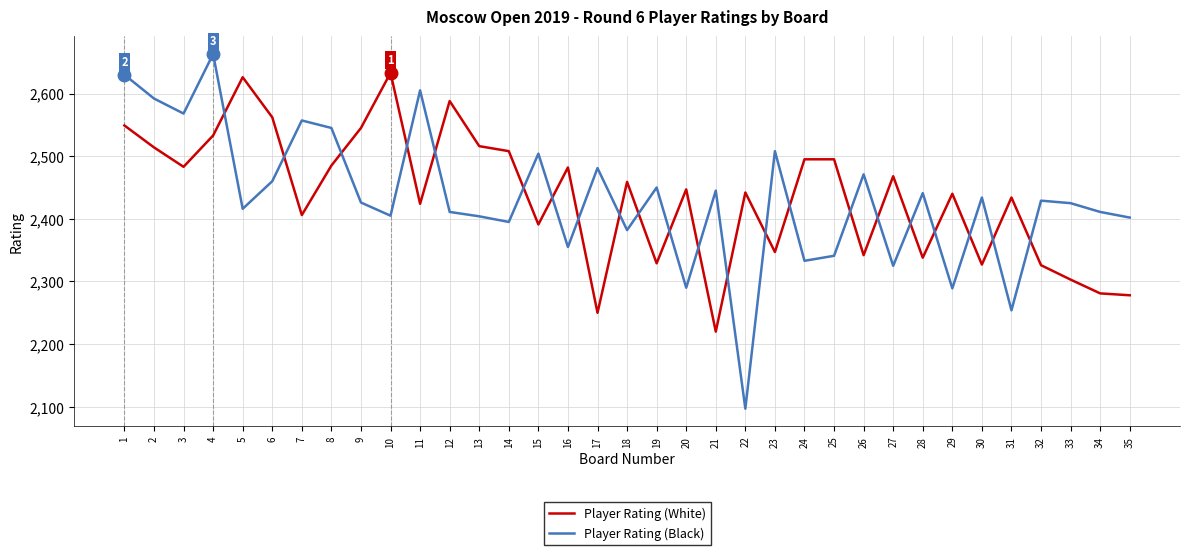

After their last crossing, which series has the higher values: Player Rating (White) or Player Rating (Black)?

Player Rating (Black)